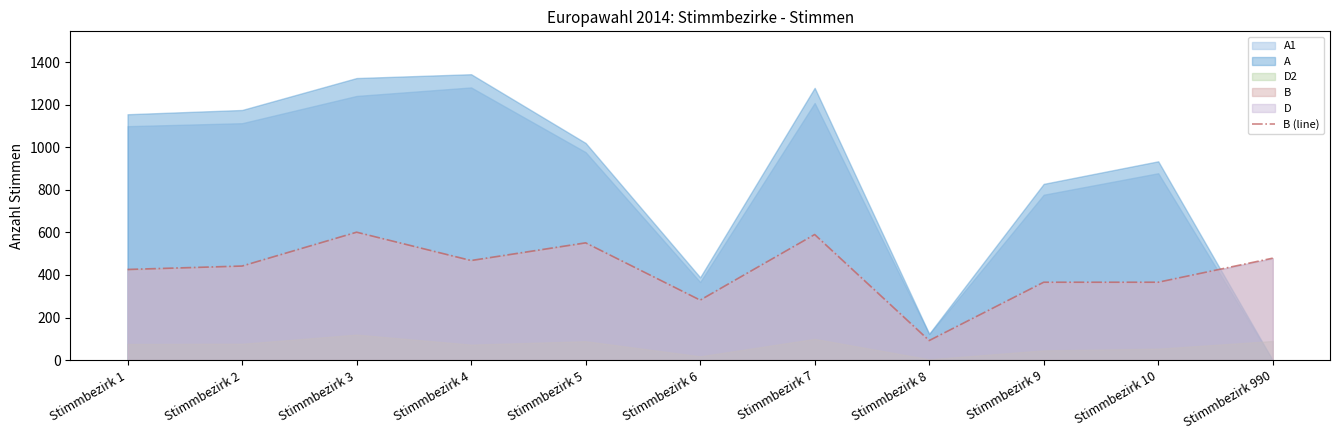

The value of B (line) at Stimmbezirk 2 is 713. True or false?

False